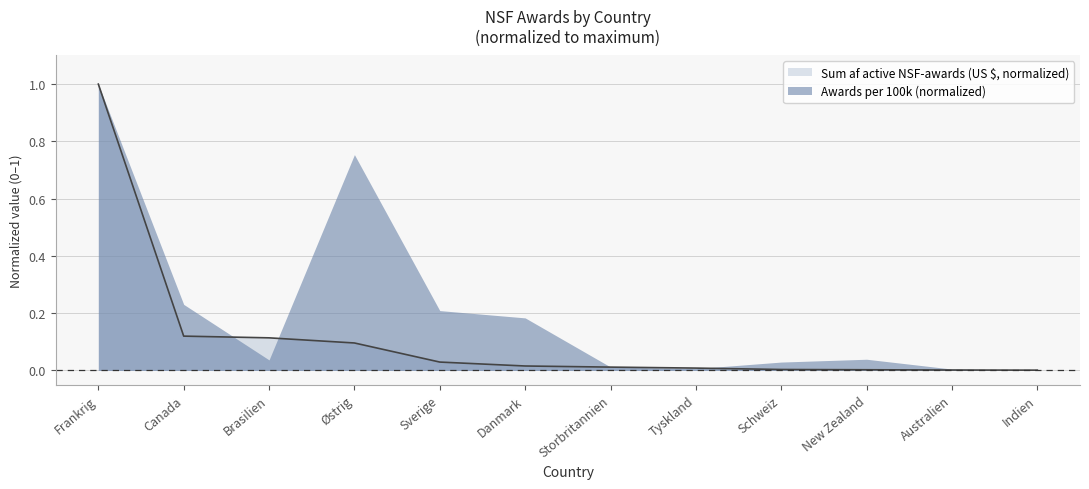

What is the average value?

0.1